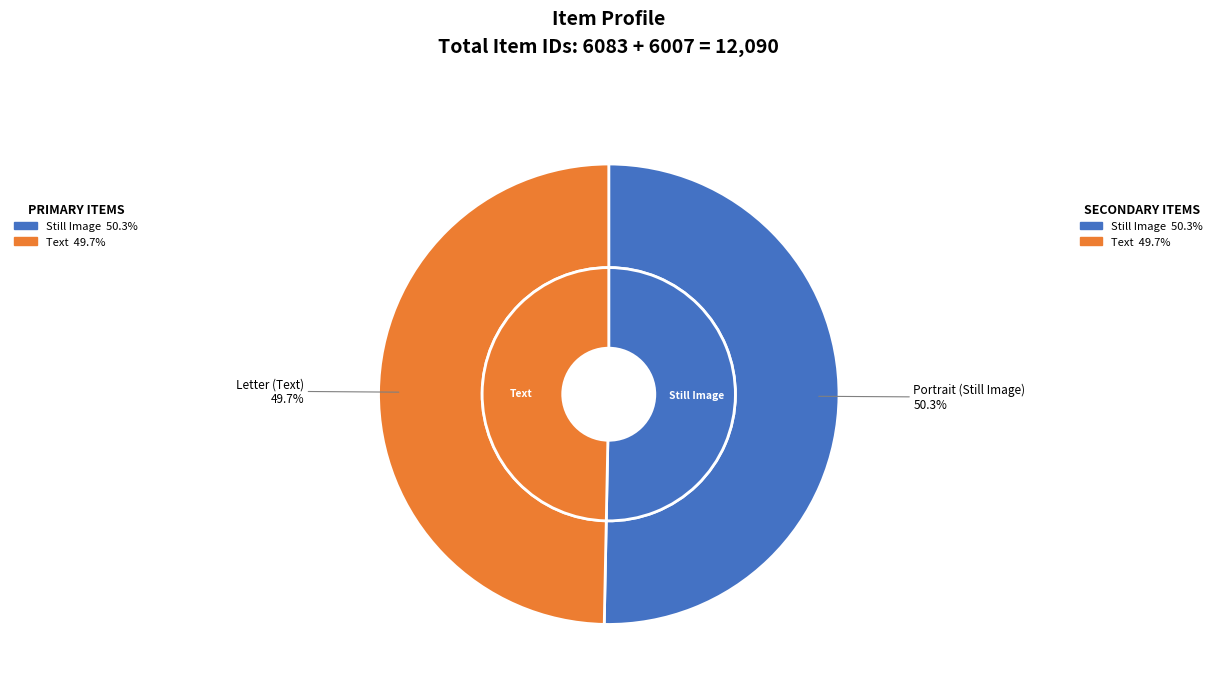

To the nearest percent, what percentage of the pie is Portrait of Rachel Foster Avery?

50%